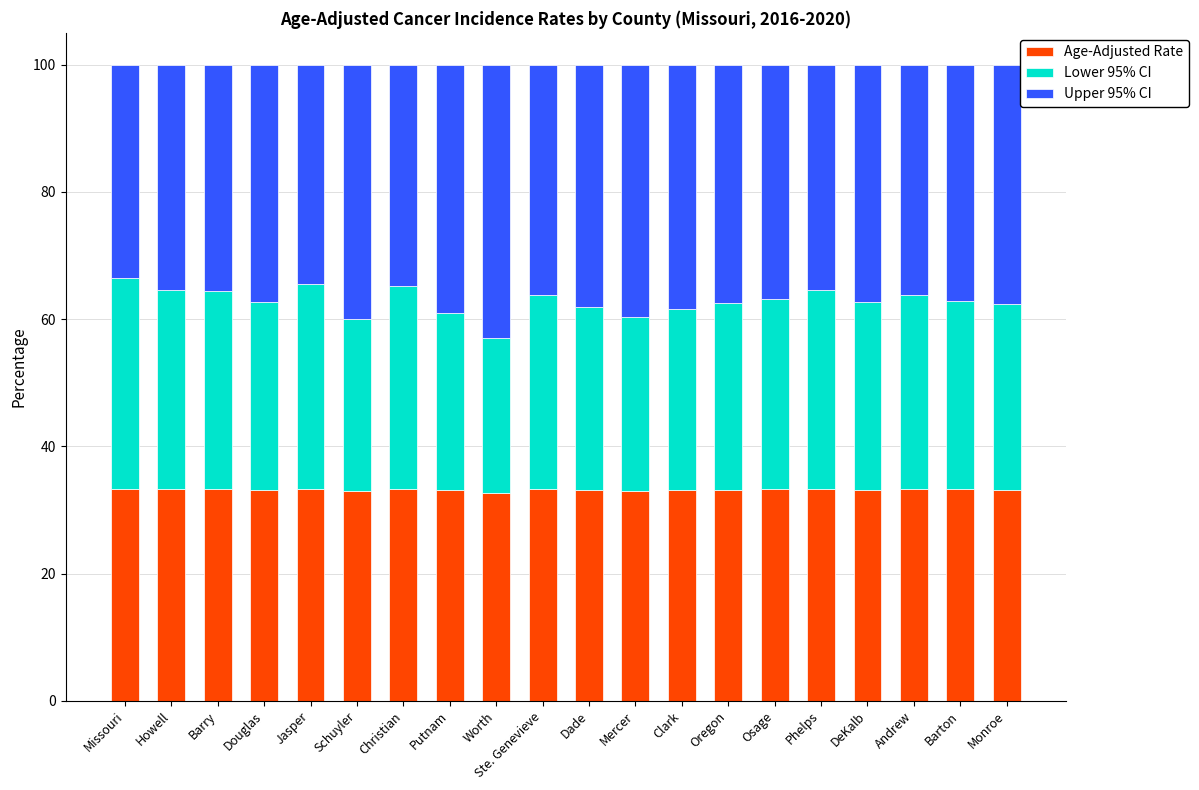

True or false: Age-Adjusted Rate has a value of 46.3 at Dade.

False